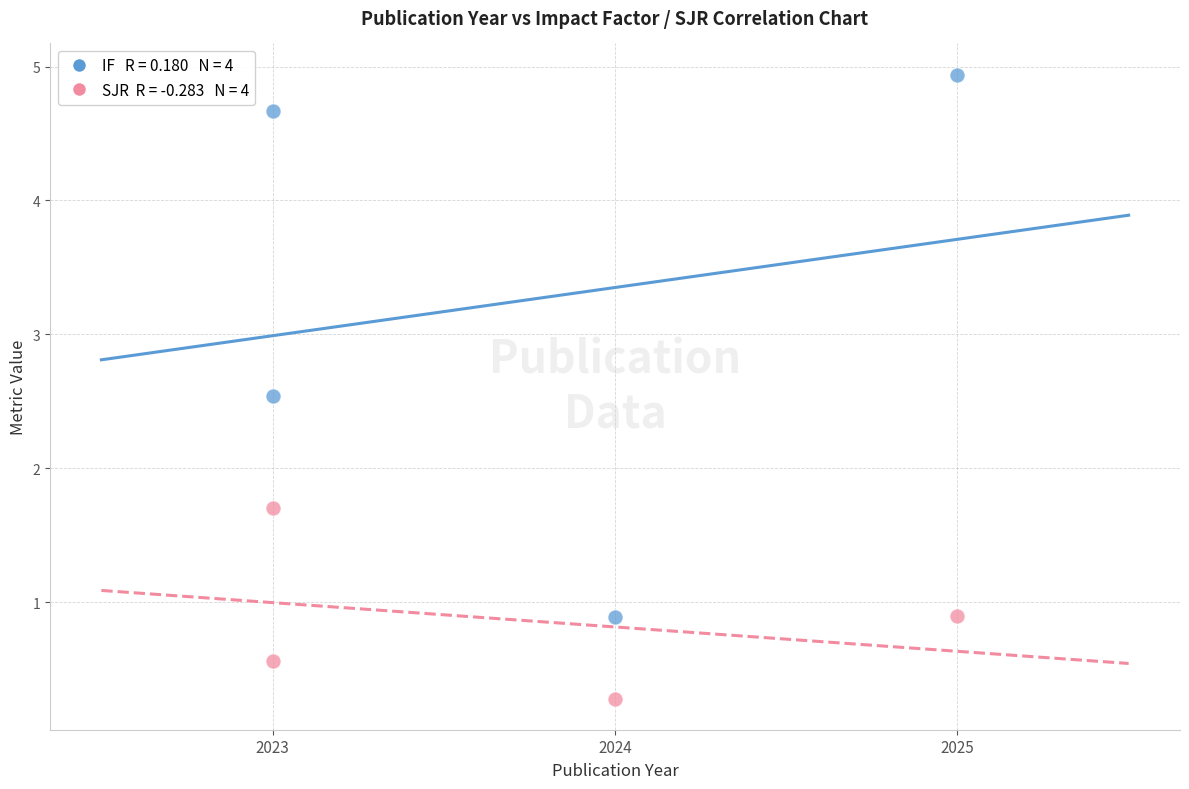

Across all data points, what is the range of Y values (max minus min)?

4.7